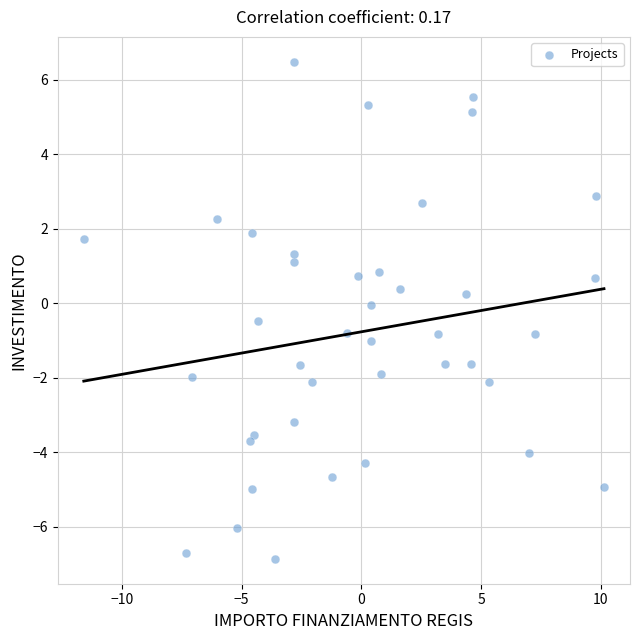

What is the range of X values (max minus min)?

21.7